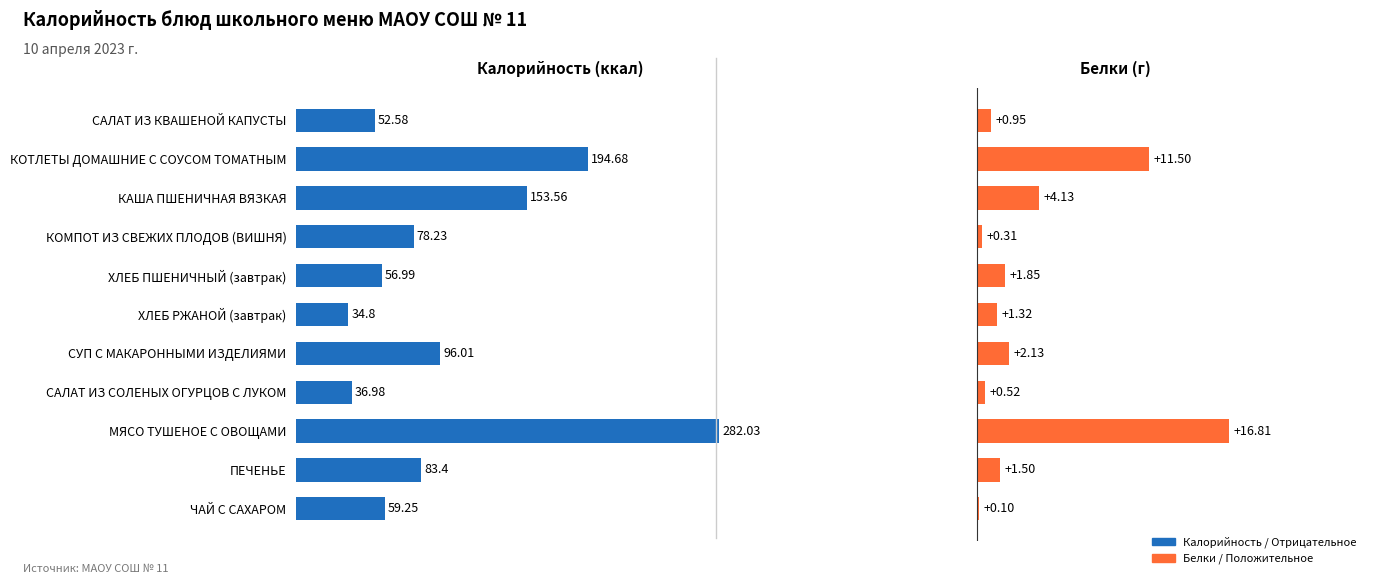

Is the value of Калорийность at ХЛЕБ РЖАНОЙ (завтрак) greater than the value of Белки at ЧАЙ С САХАРОМ?

Yes